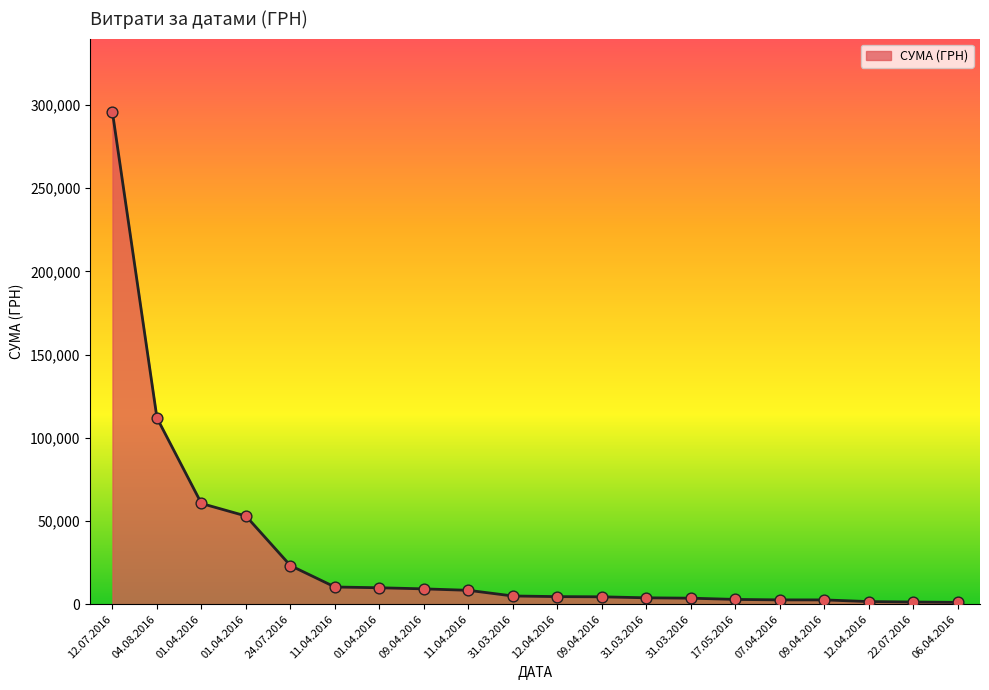

What is the change in value from 24.07.2016 to 31.03.2016?

-19592.6